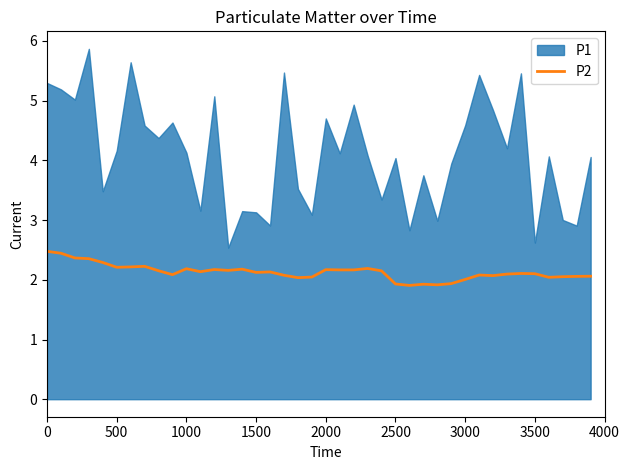

The value of P2 at 1000 is 2.2. True or false?

True